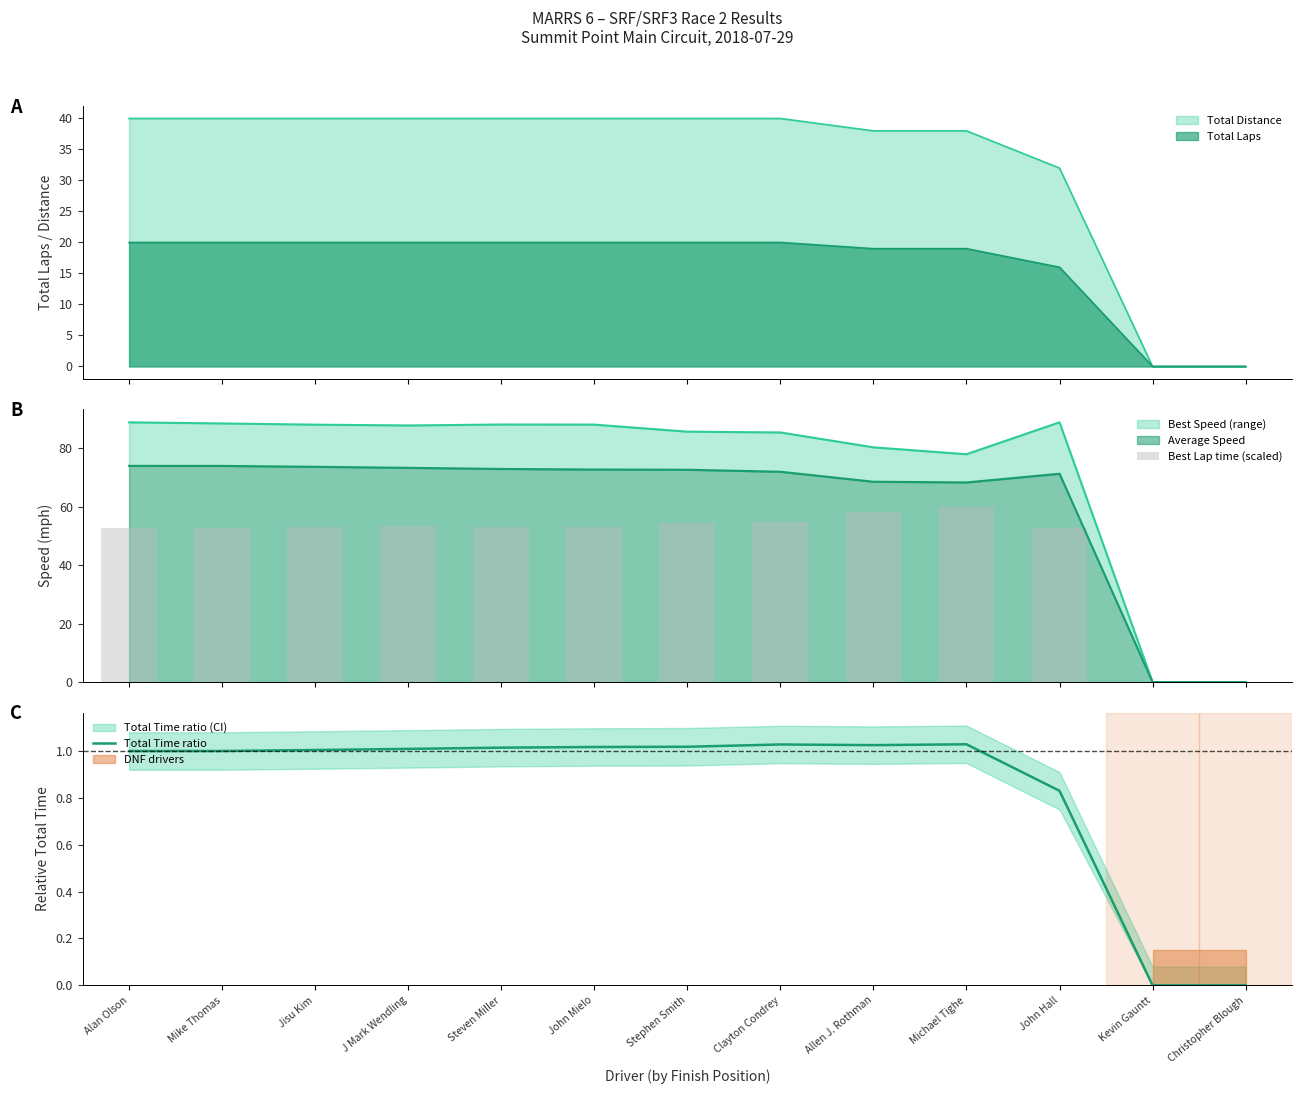

Rank the categories by value from highest to lowest.

Michael Tighe, Clayton Condrey, Allen J. Rothman, Stephen Smith, John Mielo, Steven Miller, J Mark Wendling, Jisu Kim, Mike Thomas, Alan Olson, John Hall, Christopher Blough, Kevin Gauntt